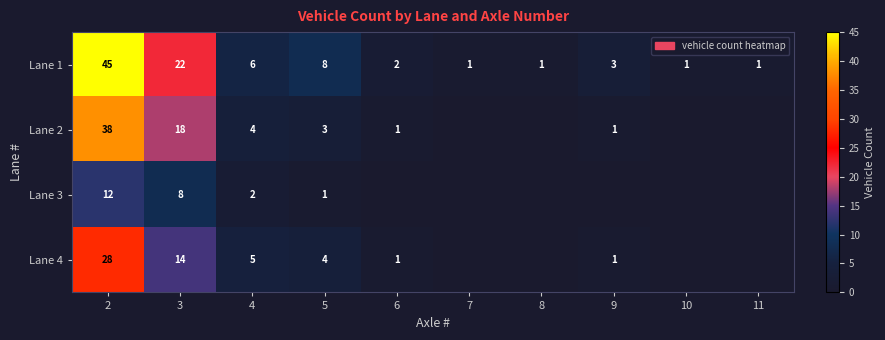

What is the total value across all series at 6?

4